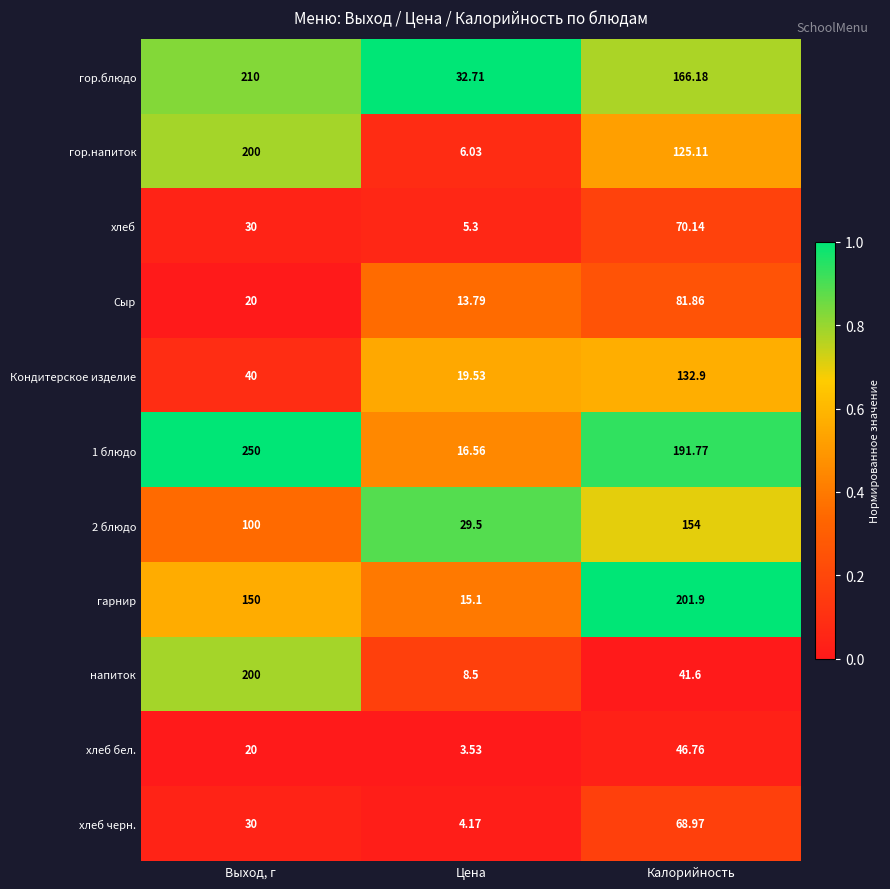

List the labels in order of 1 блюдо value, largest first.

Выход, г, Калорийность, Цена